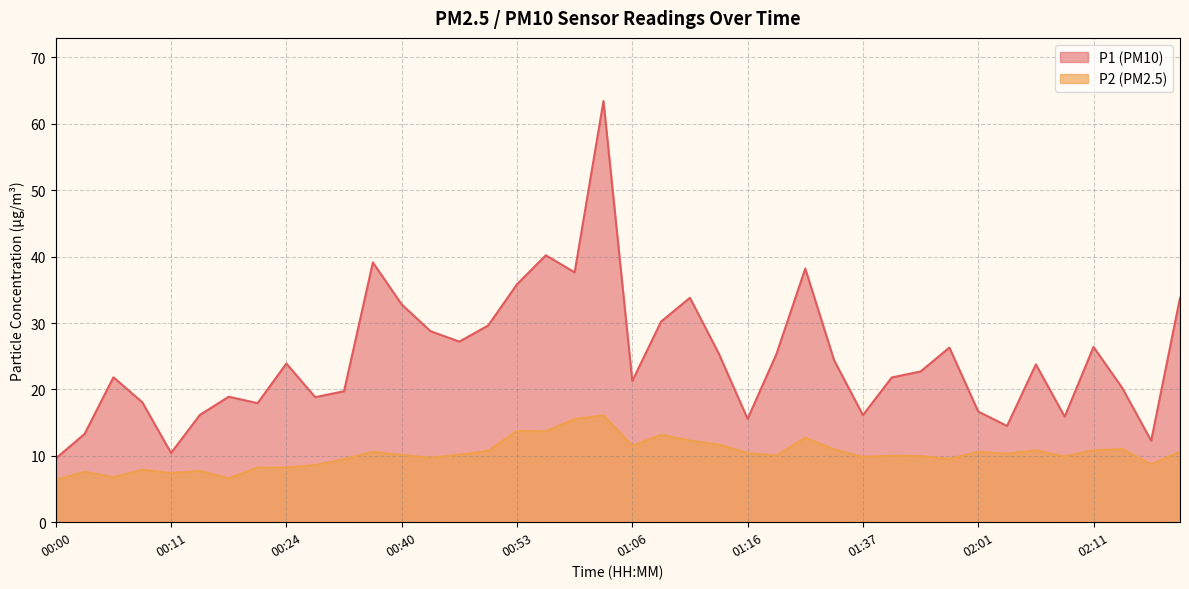

Where does the P2 series first go above 10?

00:37